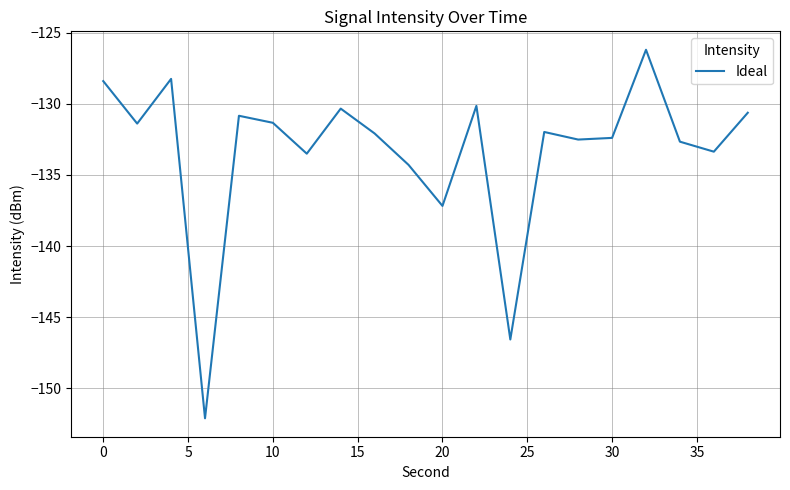

What is the maximum value shown in the chart?

-126.2